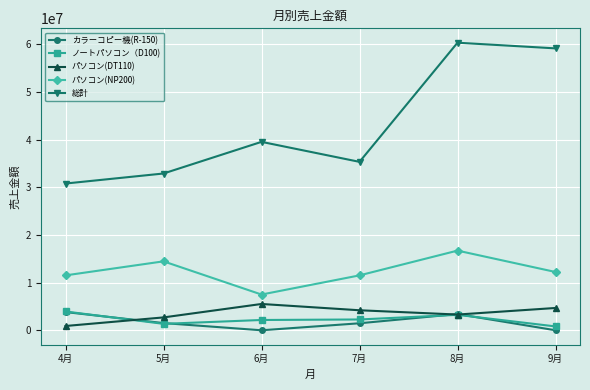

Count the number of categories in the chart.

6